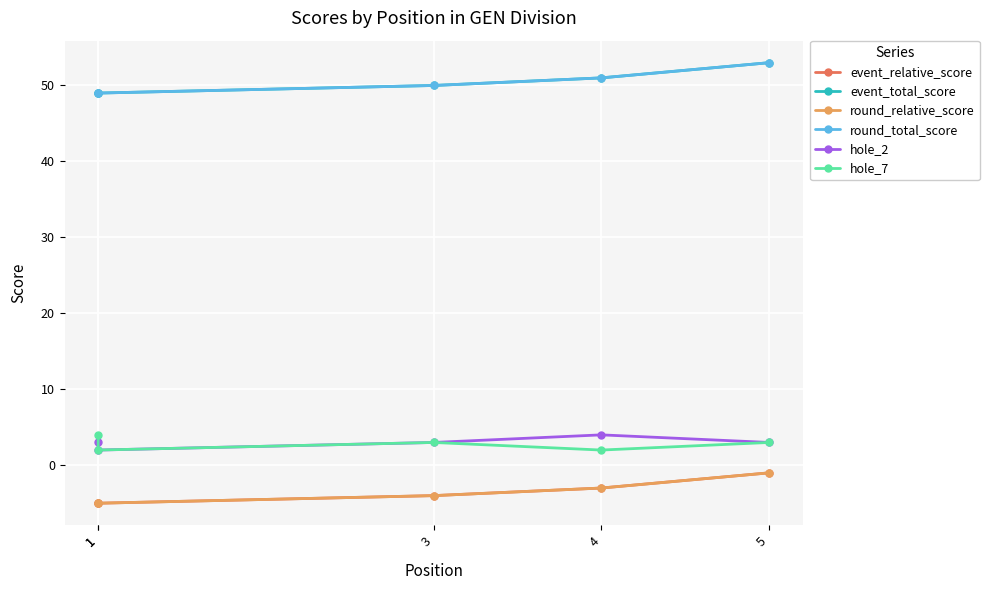

List the labels in order of event_total_score value, smallest first.

1, 1, 3, 4, 5